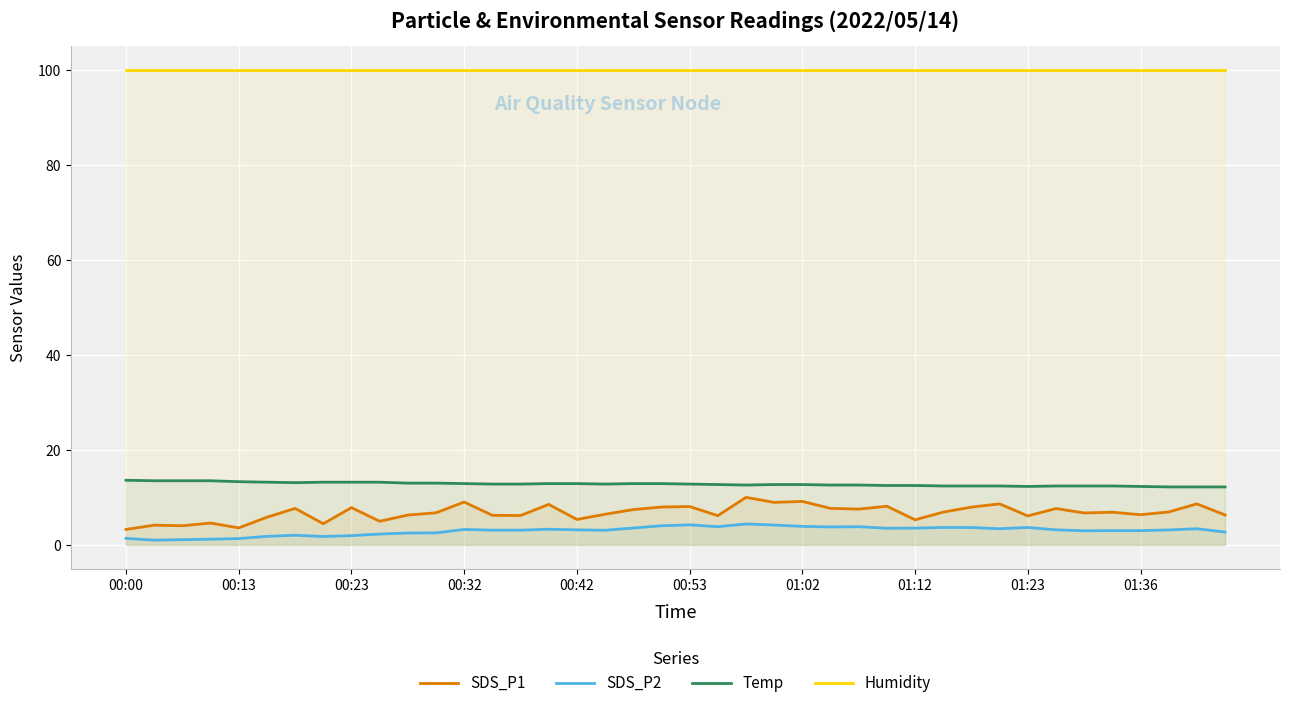

True or false: SDS_P1 and Temp intersect in this chart.

False